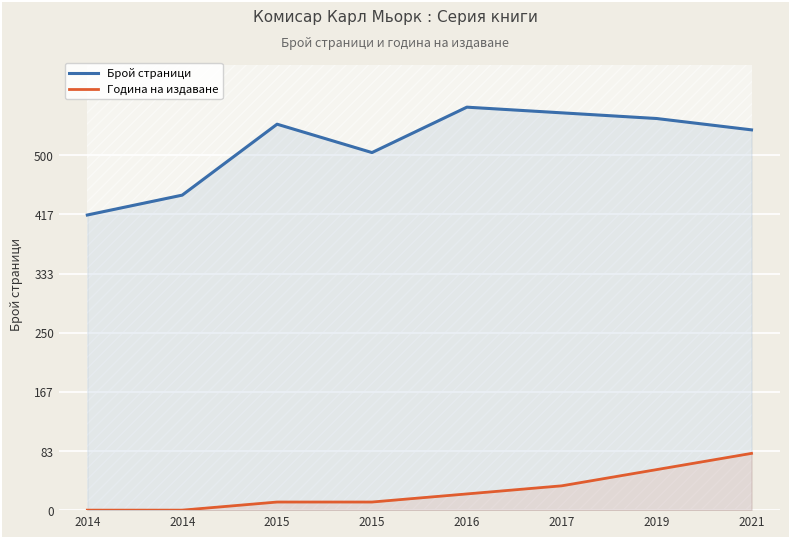

How many values in the pageCount series are below 544?

4